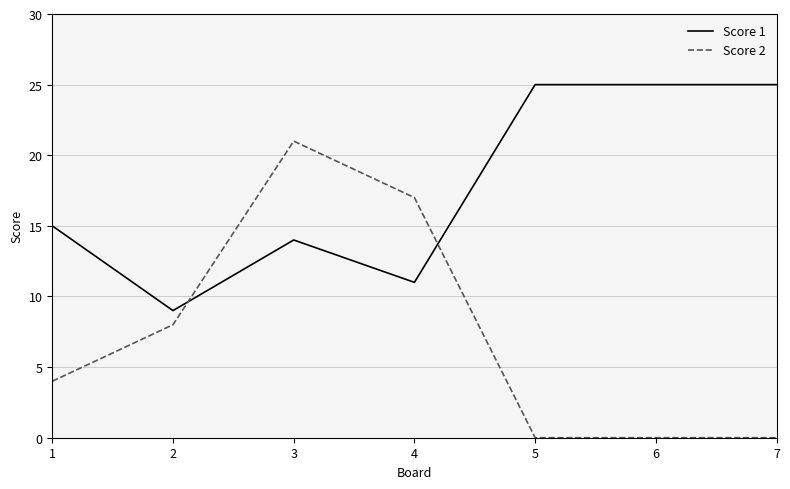

Which series has the largest range (max minus min)?

Score 2